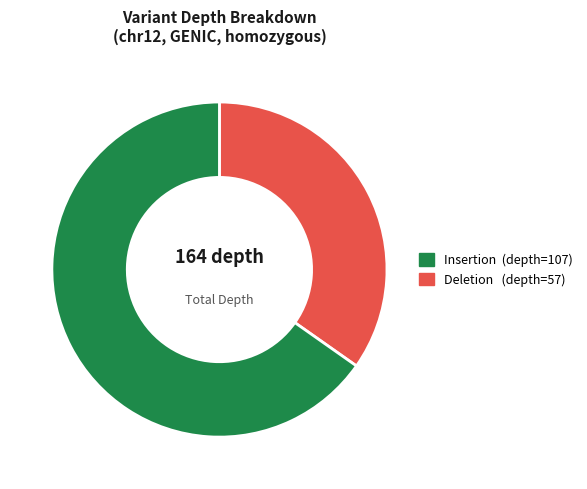

Count the number of slices in the pie.

2